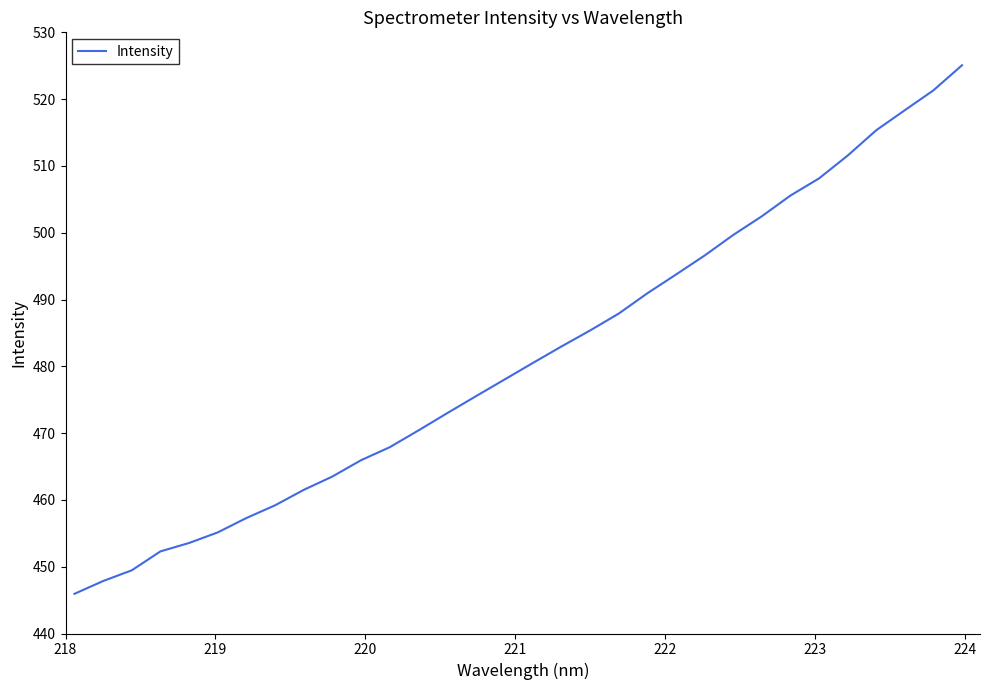

What is the difference between the maximum and minimum values?

79.1